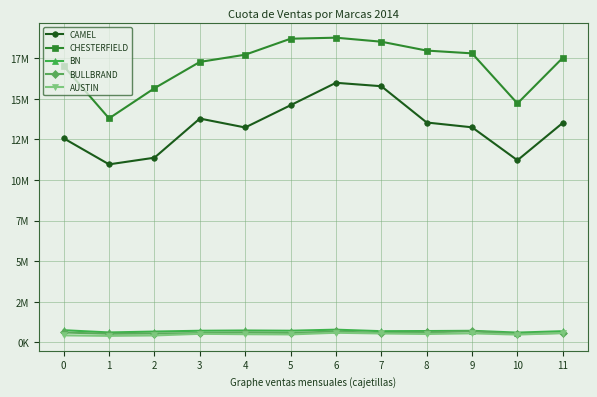

What is the value of the AUSTIN point at the 12th from the left?

574802